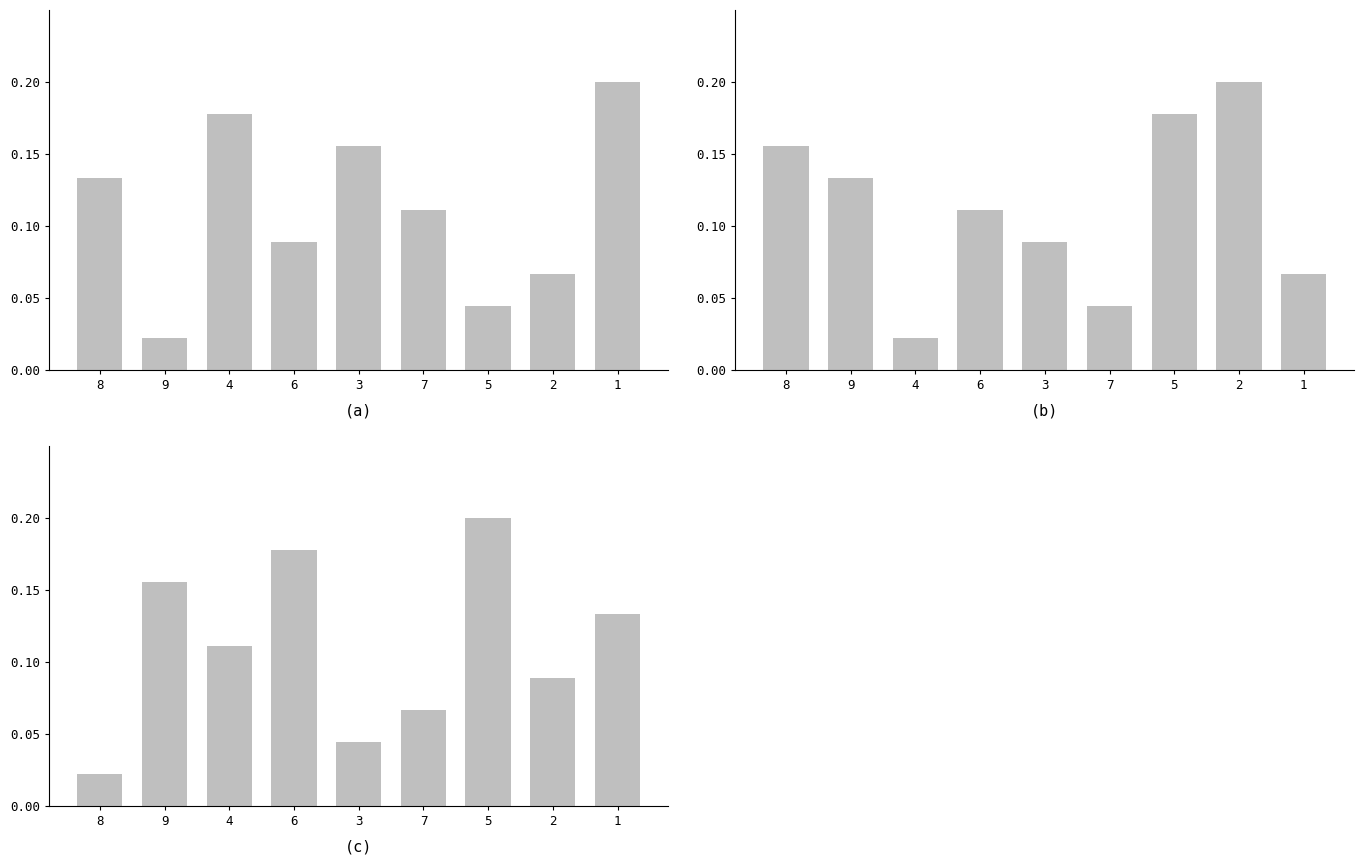

List the labels in order of (b) value, largest first.

2, 5, 8, 9, 6, 3, 1, 7, 4